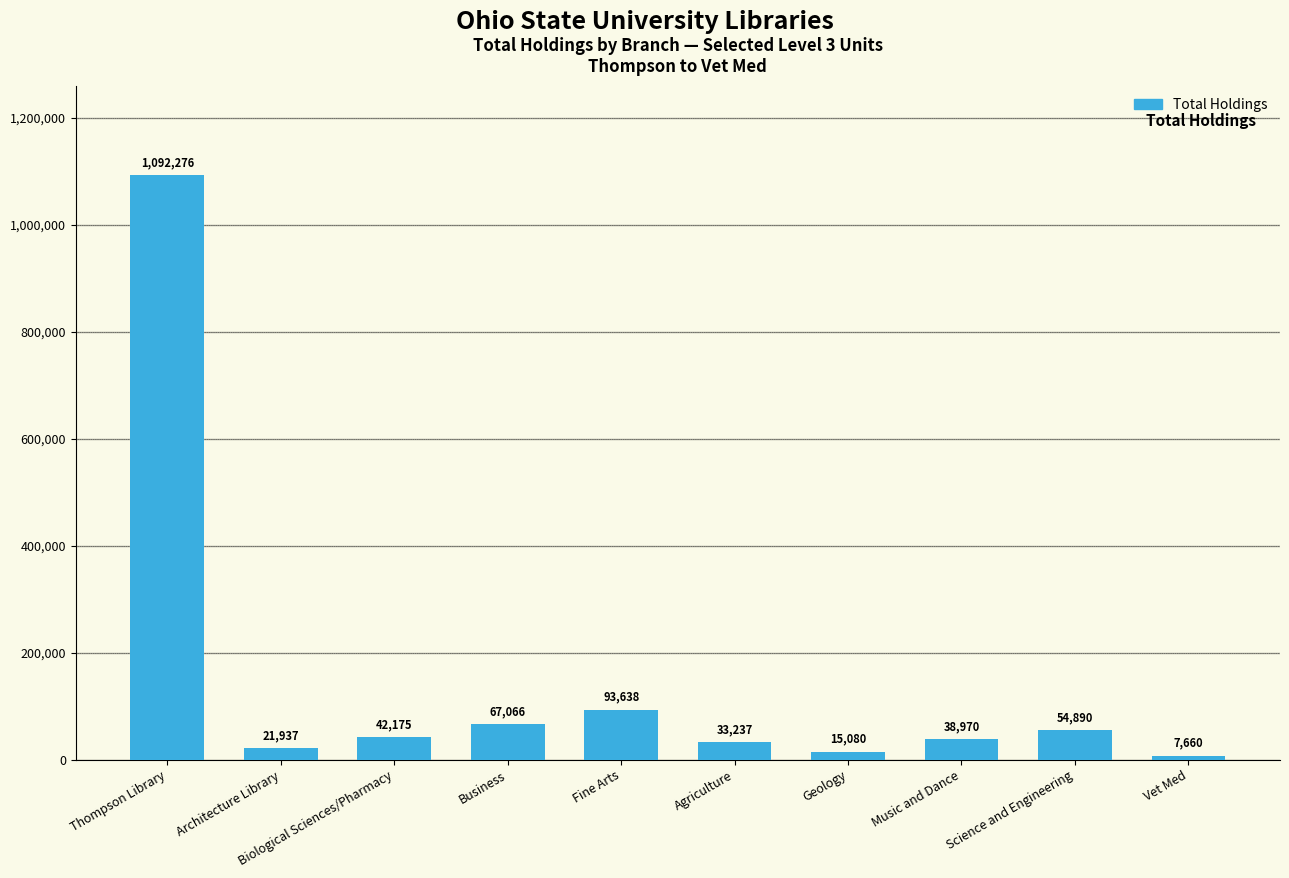

How many data points does each series have?

10